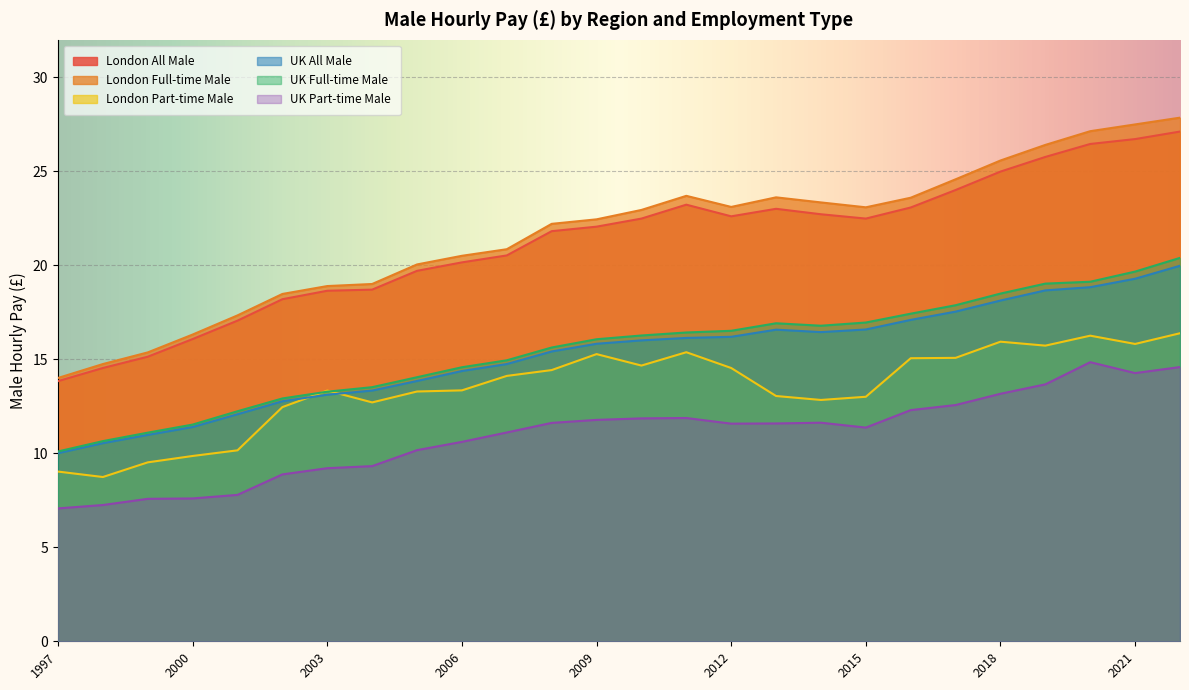

At which label does London All Male first exceed 22?

2009